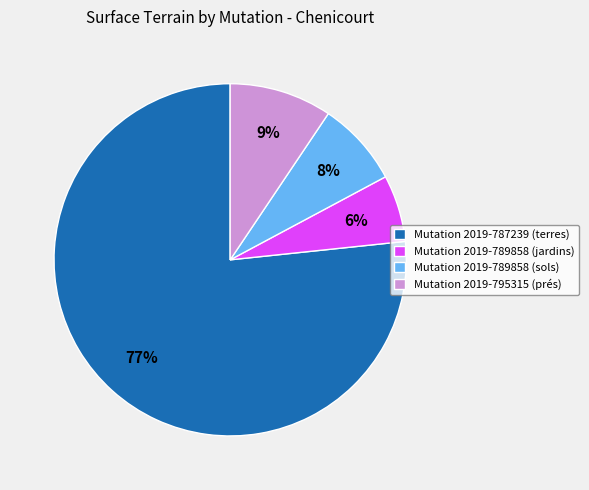

Between Mutation 2019-787239 (terres) and Mutation 2019-789858 (jardins), which is larger?

Mutation 2019-787239 (terres)